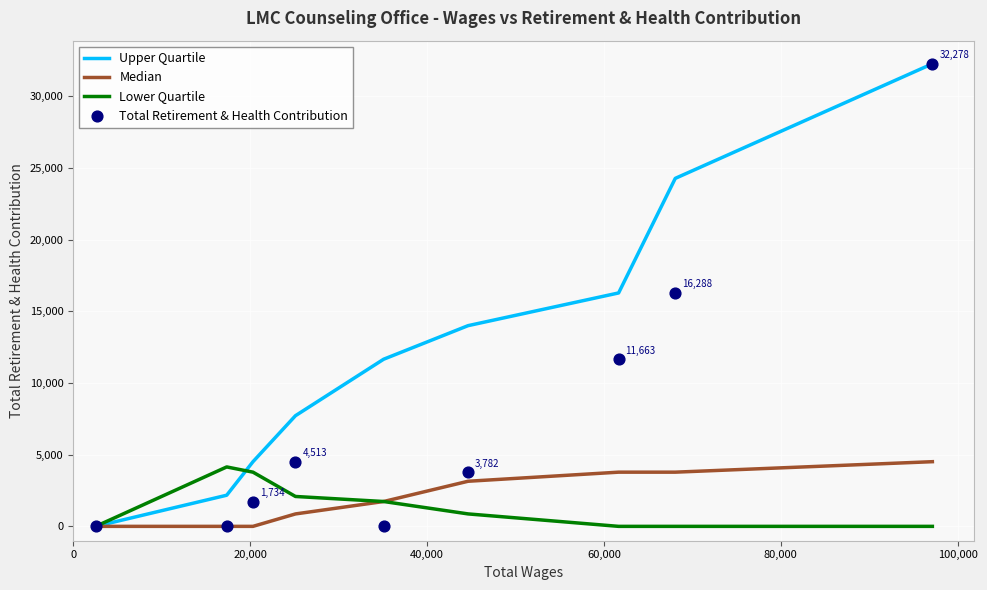

At how many categories does at least one series exceed 5117?

6